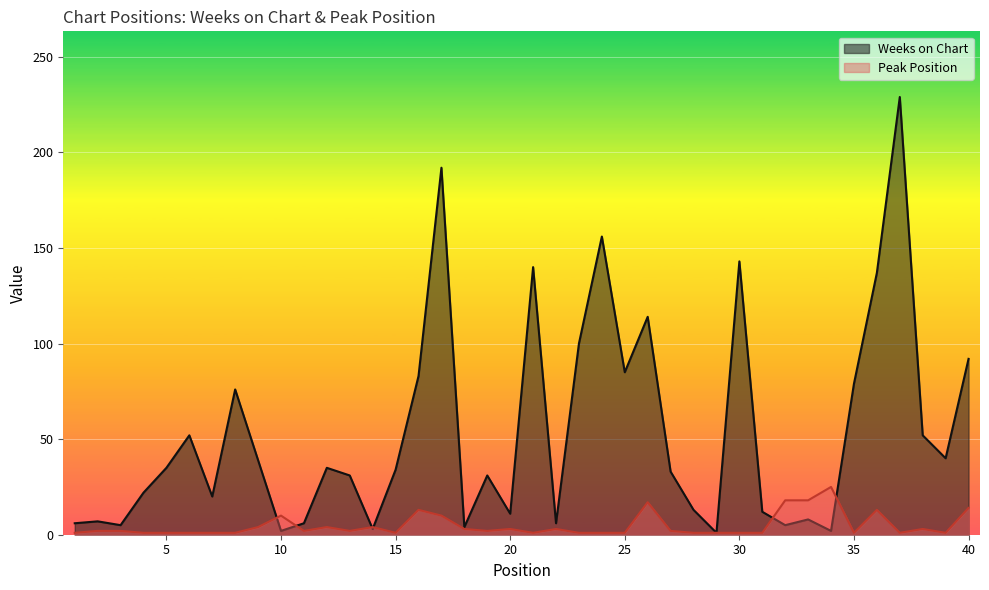

Where is the first local minimum for Weeks on Chart?

3